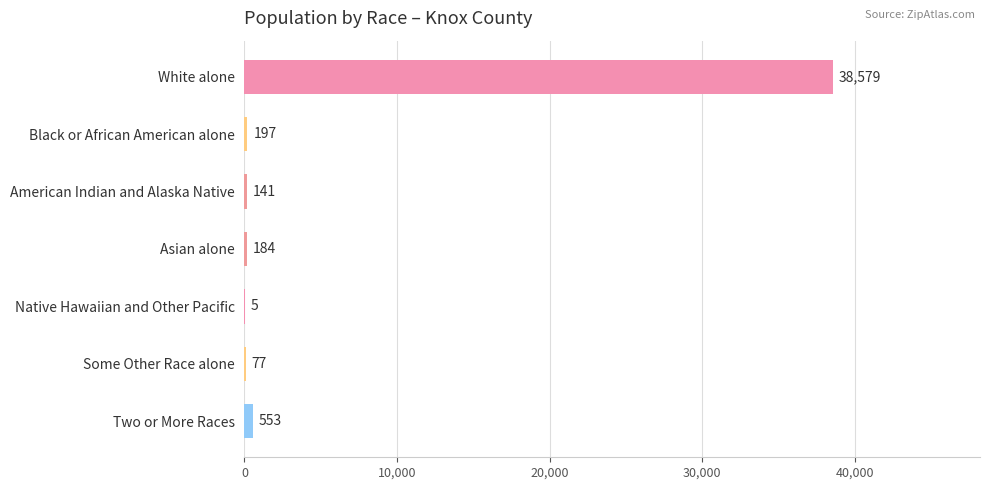

At which label is the value closest to 19292?

Two or More Races